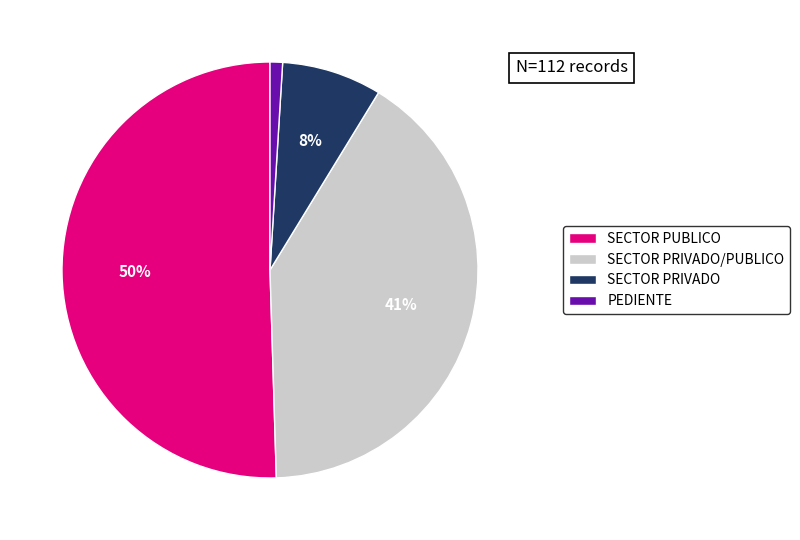

Is it true that PEDIENTE is 1% of the pie?

True